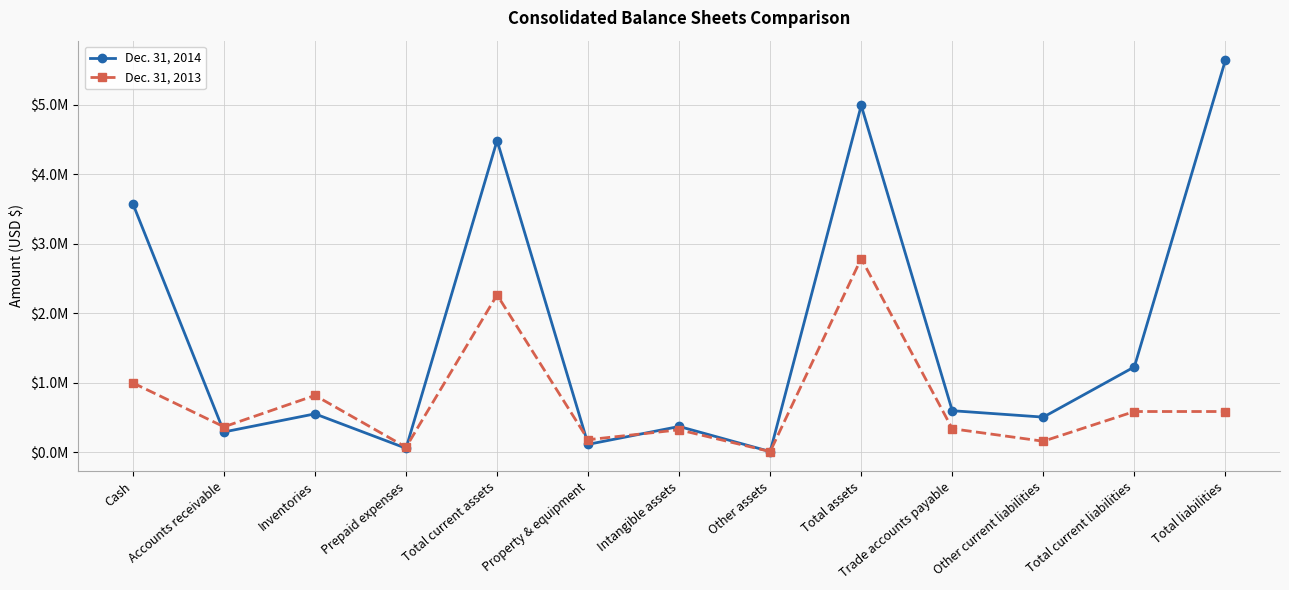

Where does the Dec. 31, 2013 series first go above 368991?

Cash